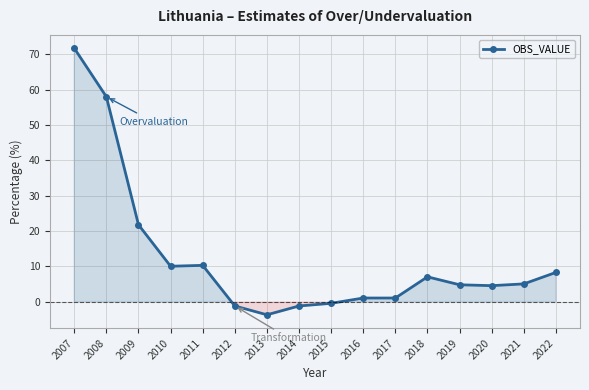

True or false: the data shows 7.0 at 2018.

True